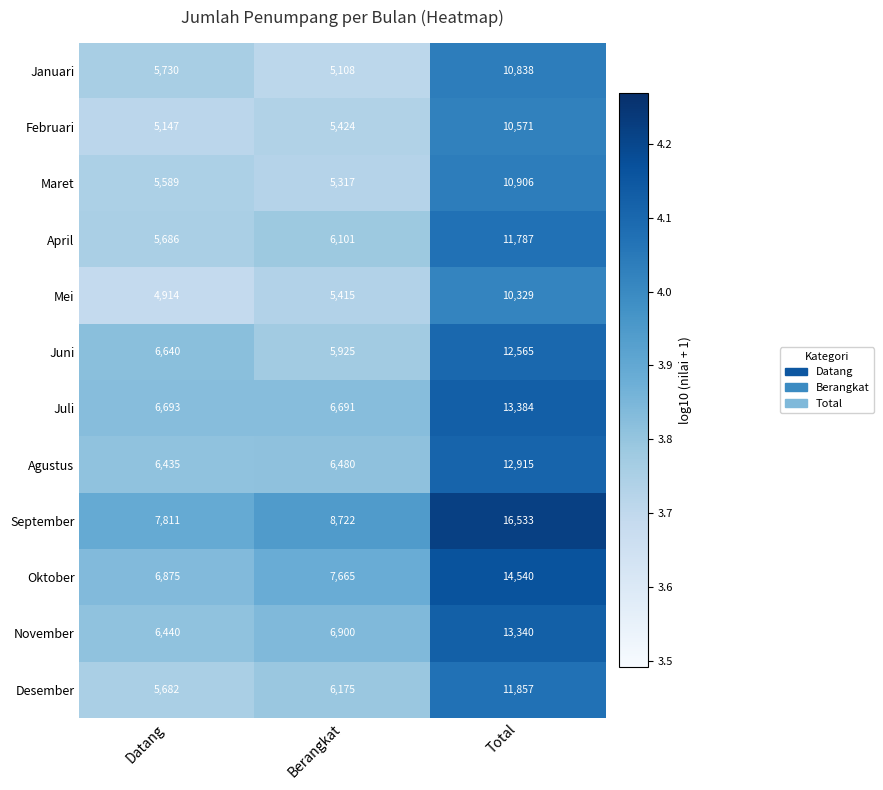

Which series has the largest total across all categories?

September